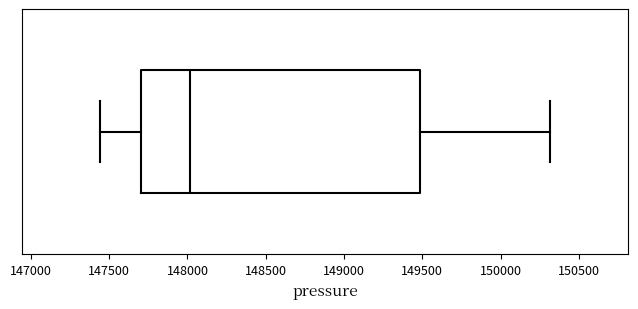

Transcribe this box plot: give where the median line is, the range the box spans, and where the two whiskers end, as read against the x-axis. The values are not printed on the chart, so give them approximately, as read against the axis.

median 148000, box 147700 to 149500, whiskers 147450 to 150300